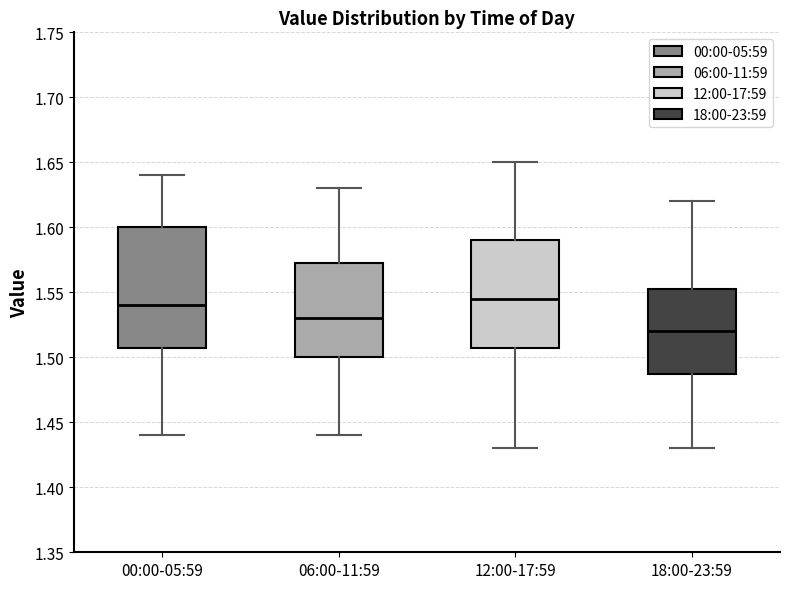

Which box has the lowest median line?

18:00-23:59